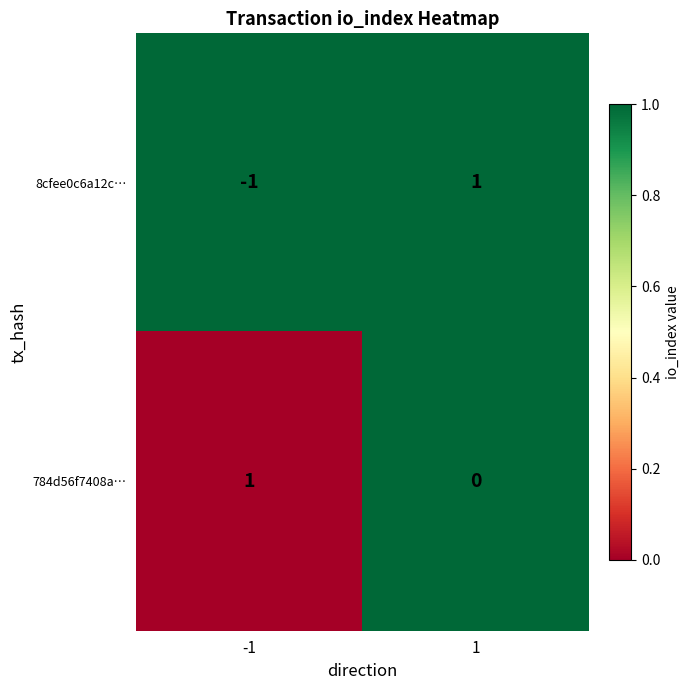

List the series in order of their overall mean, lowest first.

8cfee0c6a12c…, 784d56f7408a…